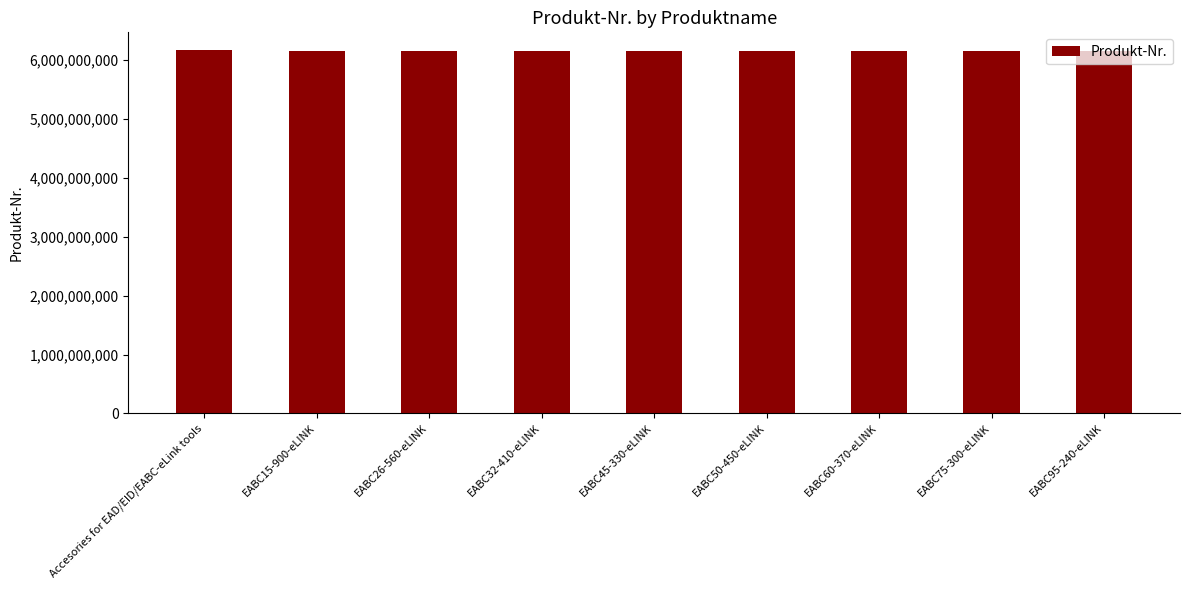

What is the sum of all values?

55371414660